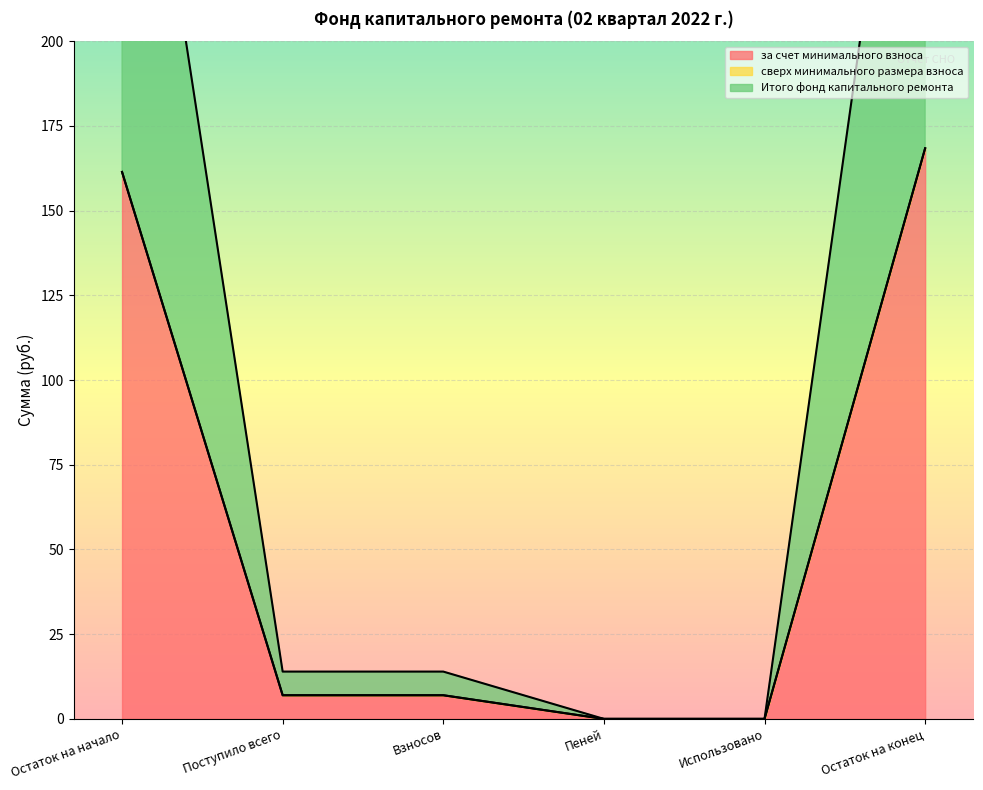

What value does the за счет минимального взноса series have at Остаток на конец?

168.4